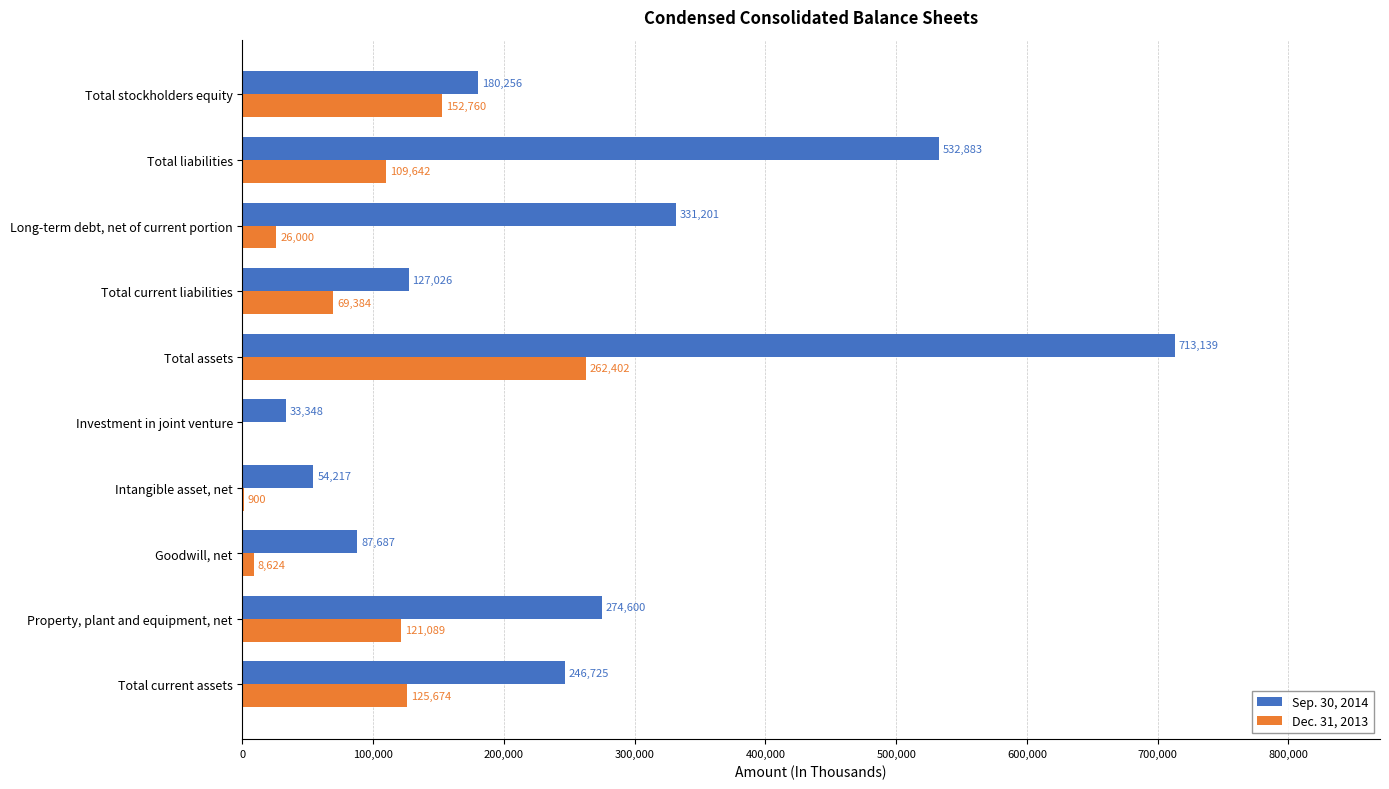

How many distinct data groups are displayed?

2